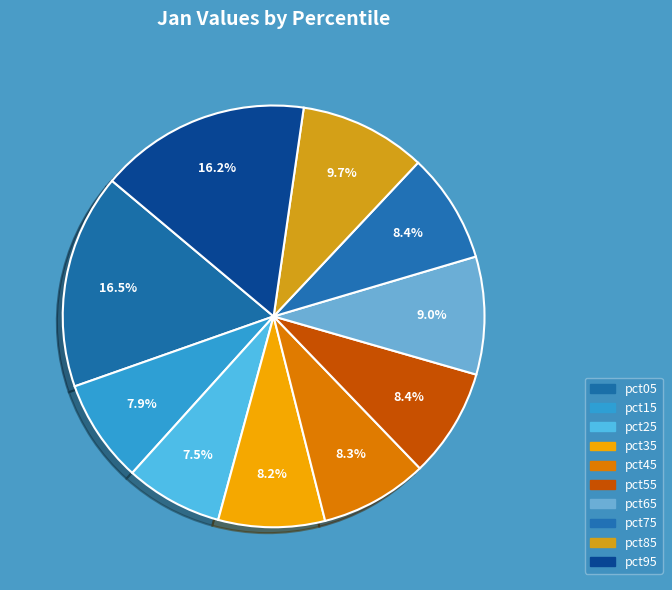

Is there any slice that represents more than half of the pie?

No